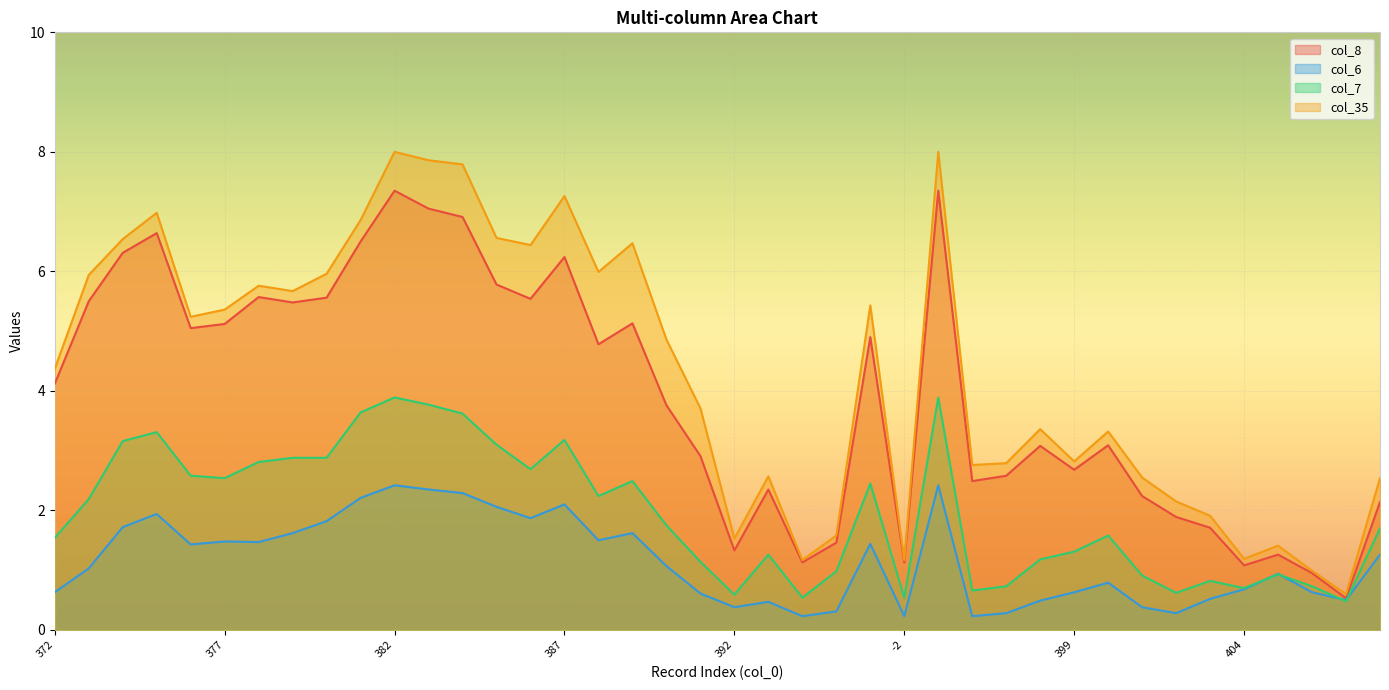

What is the highest value of the col_7 series?

3.9